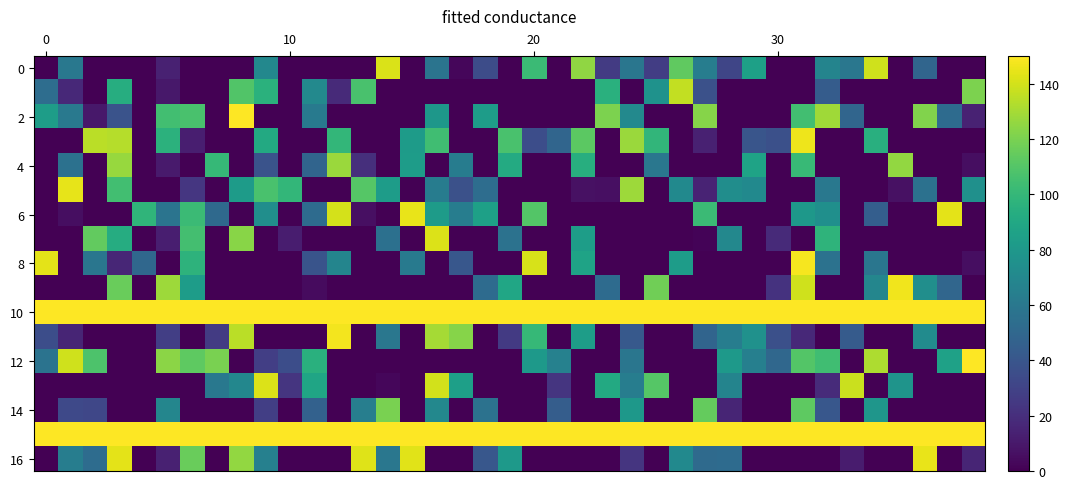

How many distinct data groups are displayed?

17